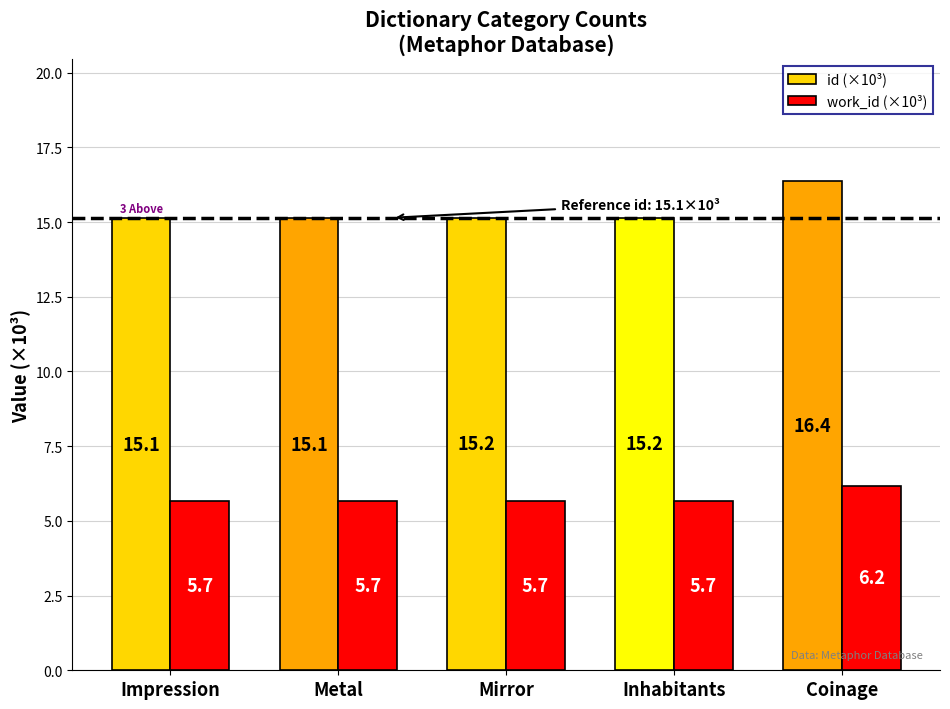

What value does the work_id (×10³) series have at Coinage?

6.2